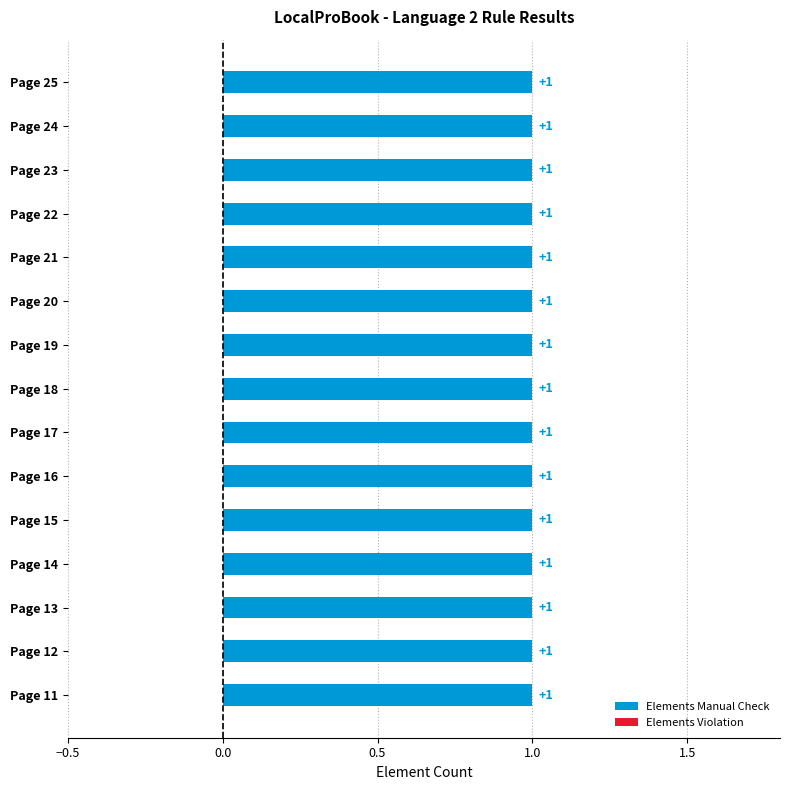

At which category is the sum across all series the highest?

Page 25